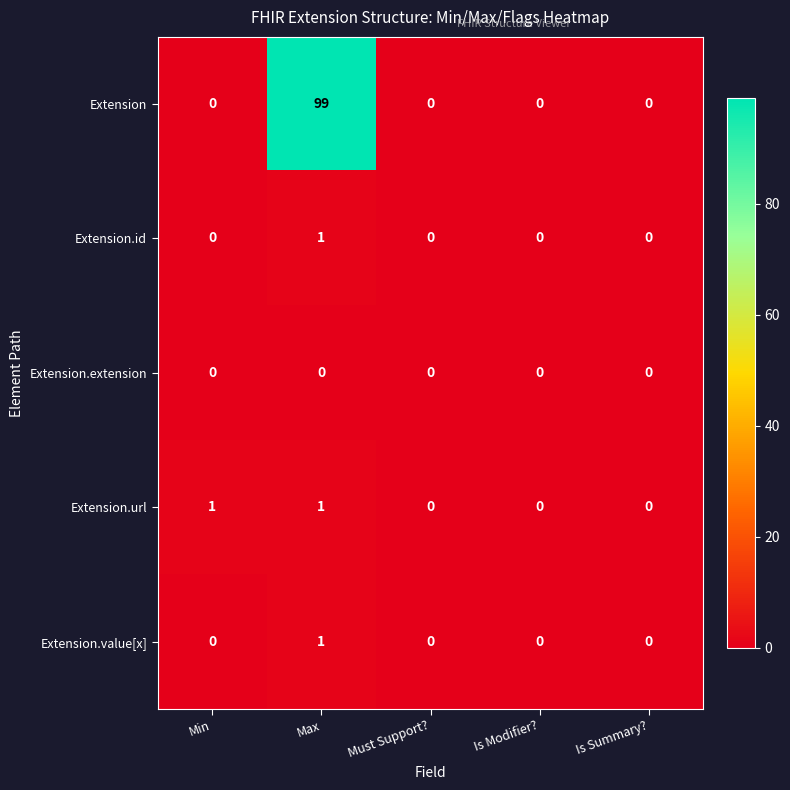

What is the sum of all Extension values?

99